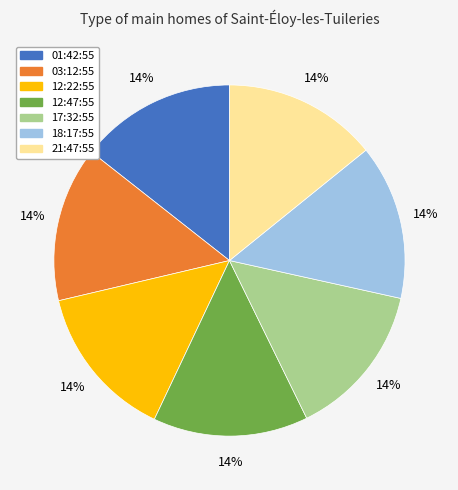

Combined, do 03:12:55 and 12:22:55 account for over 50%?

No